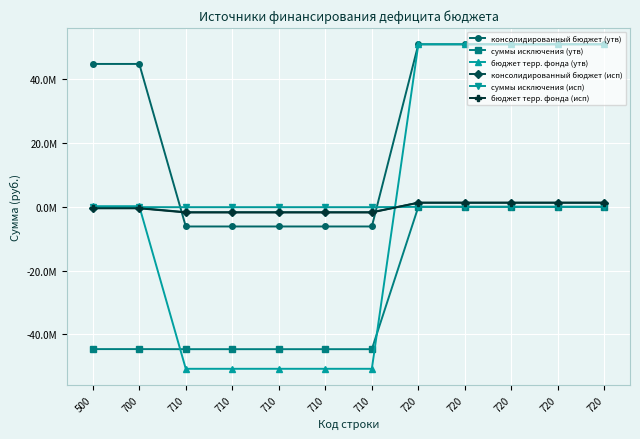

What are all the series names shown in the legend?

консолидированный бюджет (утв), суммы исключения (утв), бюджет терр. фонда (утв), консолидированный бюджет (исп), суммы исключения (исп), бюджет терр. фонда (исп)